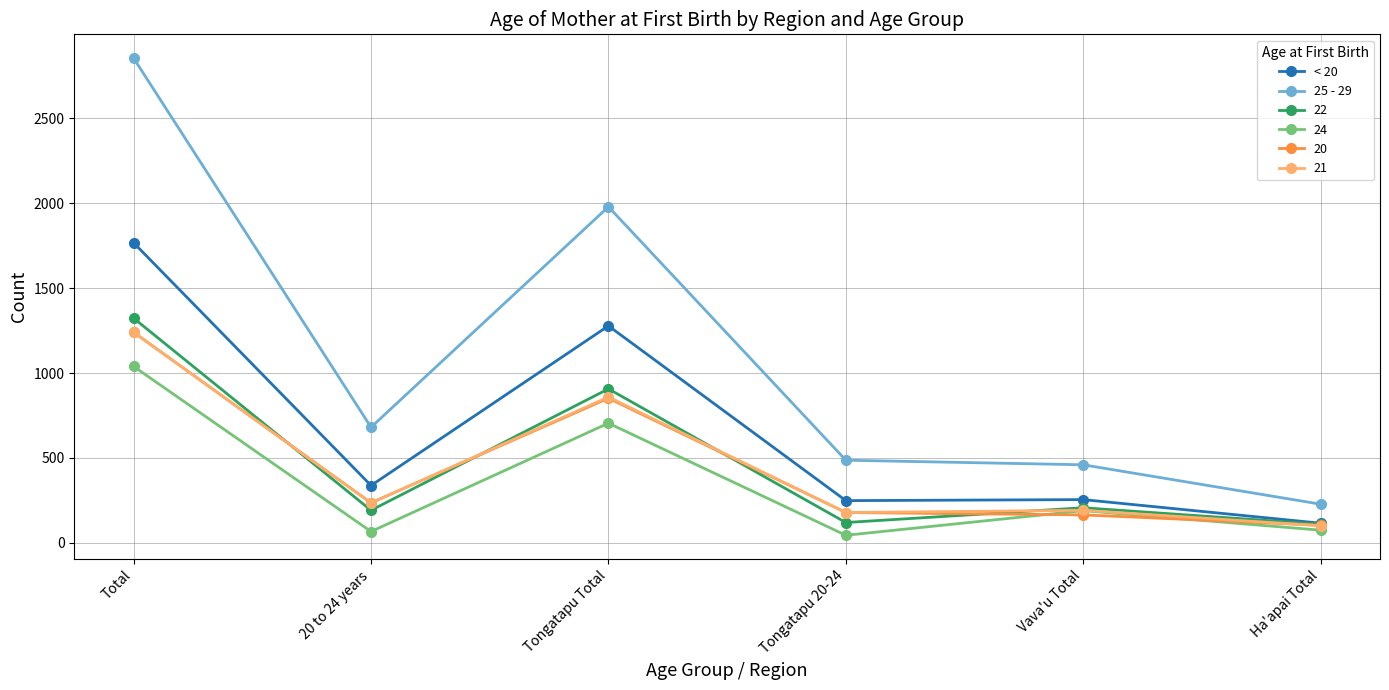

Which series has the widest spread of values?

25 - 29